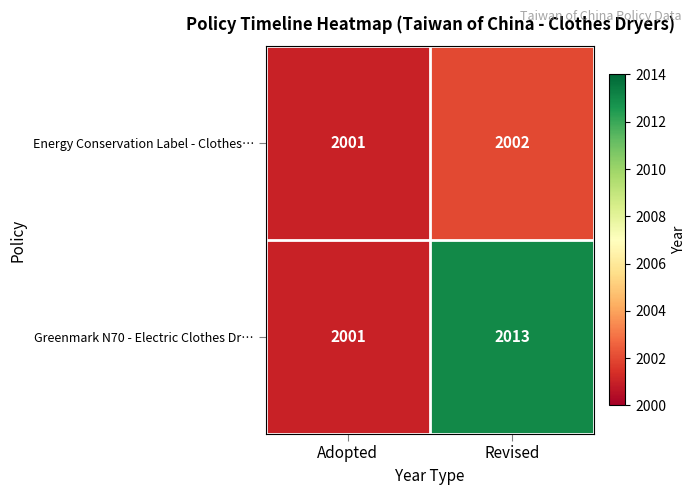

Reading left to right, list all the values displayed in this chart.

Energy Conservation Label - Clothes…: 2001	2002
Greenmark N70 - Electric Clothes Dr…: 2001	2013